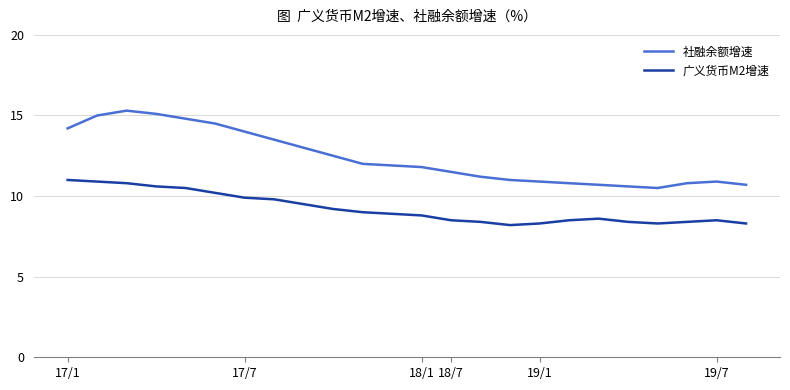

List the series in order of their peak value, highest first.

社融余额增速, 广义货币M2增速